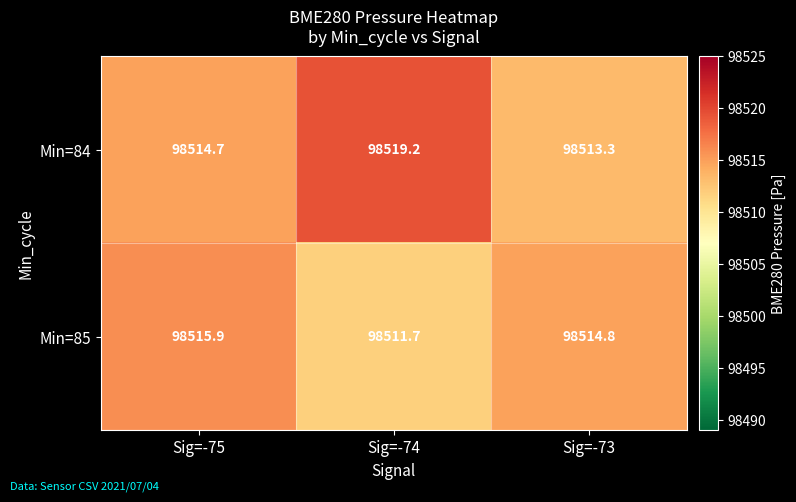

Reading right to left, transcribe all the data shown in this chart.

Min=84: Sig=-73=98513.3	Sig=-74=98519.2	Sig=-75=98514.7
Min=85: Sig=-73=98514.8	Sig=-74=98511.7	Sig=-75=98515.9